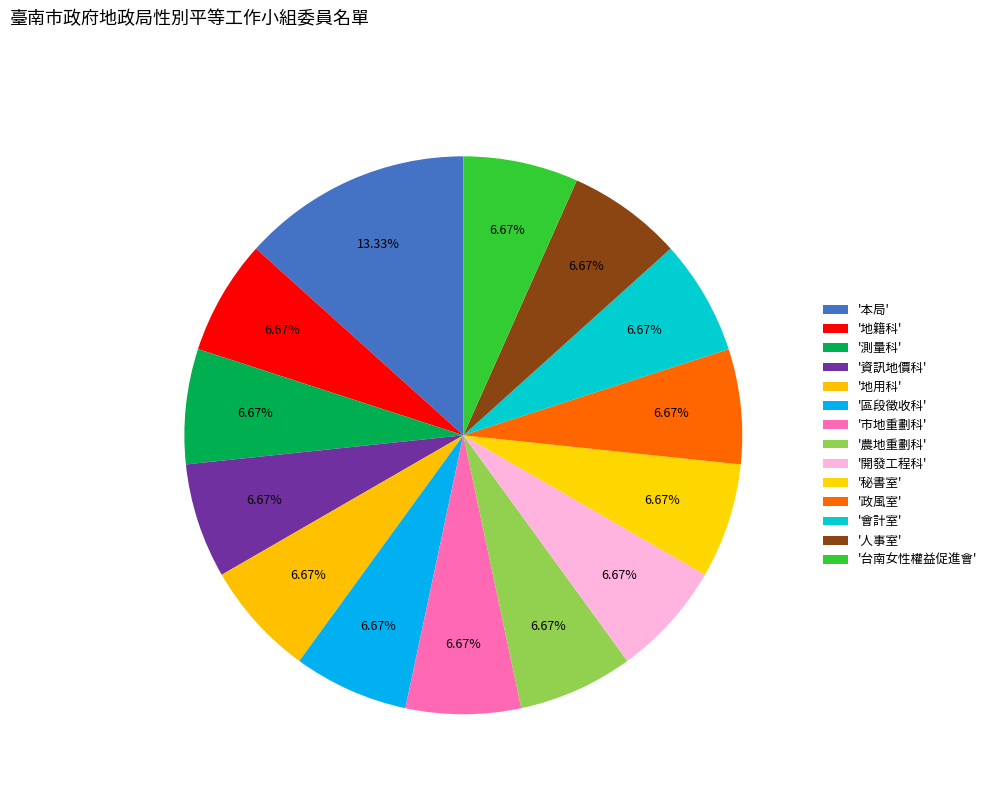

How many slices are in this pie chart?

14